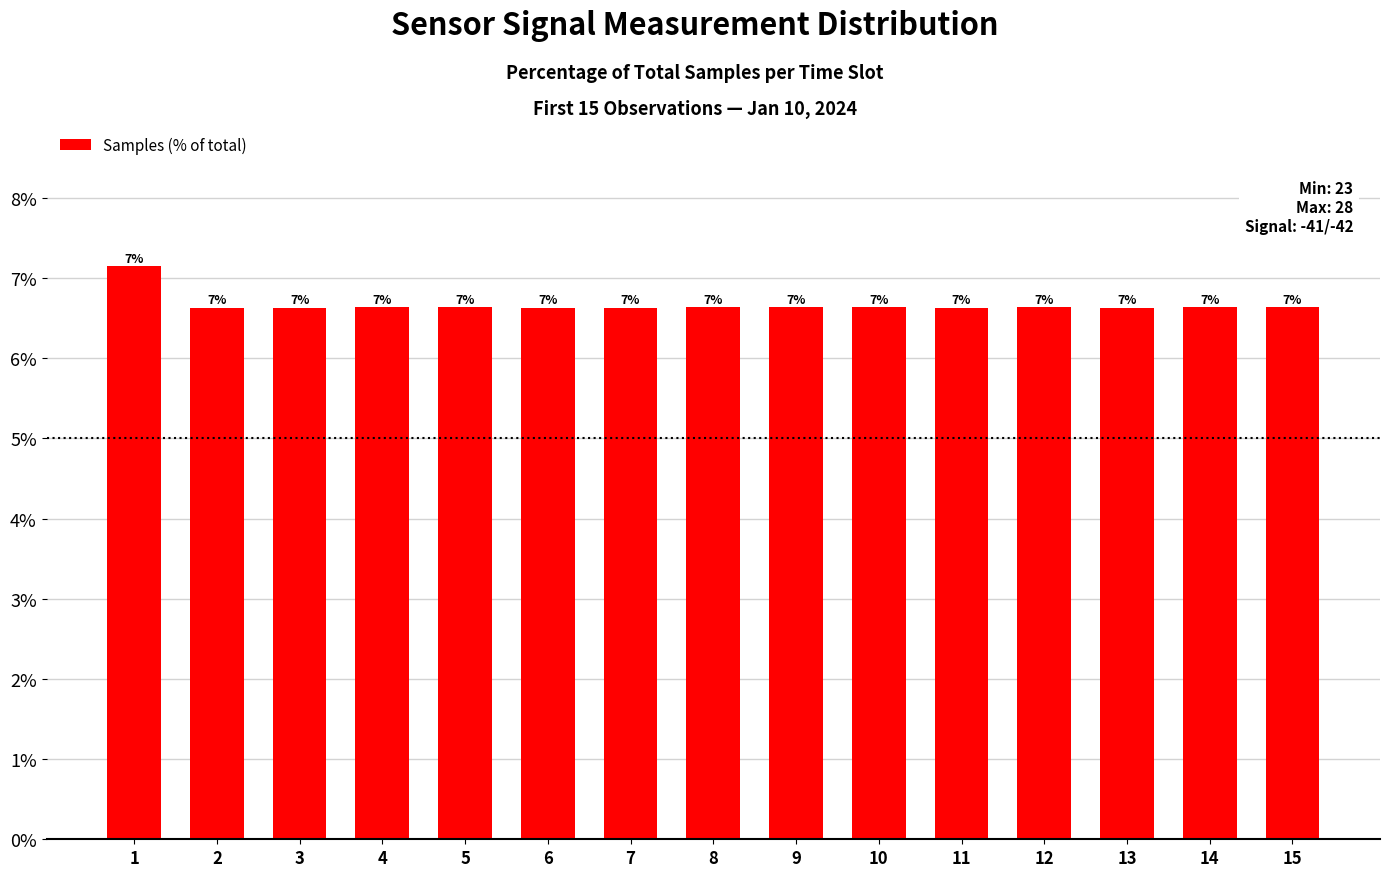

The value at 9 is 6.6. True or false?

True